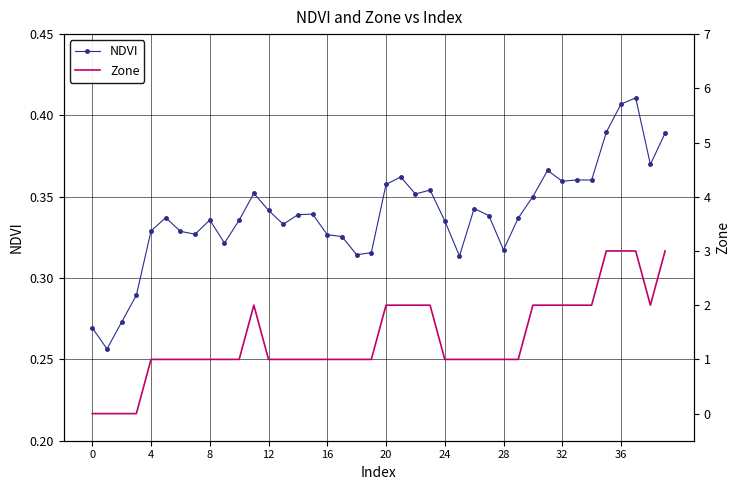

Which series changed the most between 15 and 22?

Zone